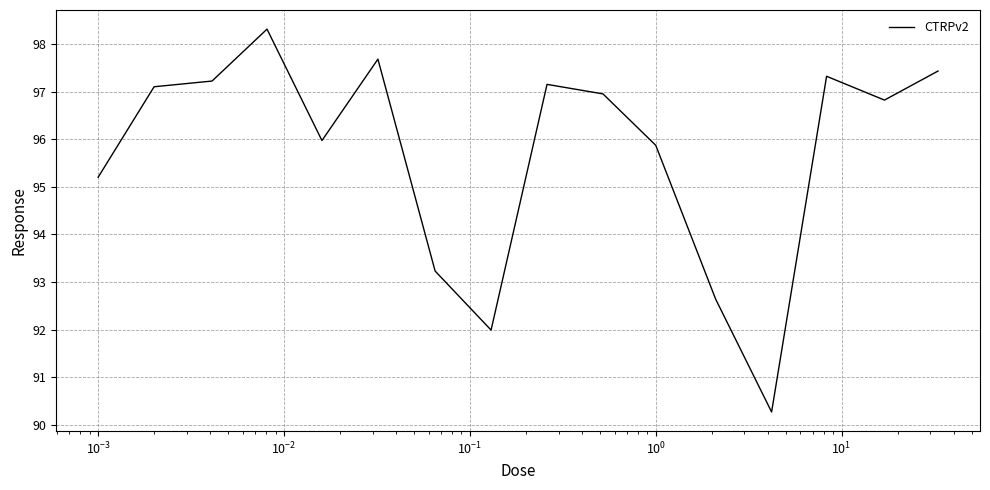

What is the greatest value displayed?

98.3